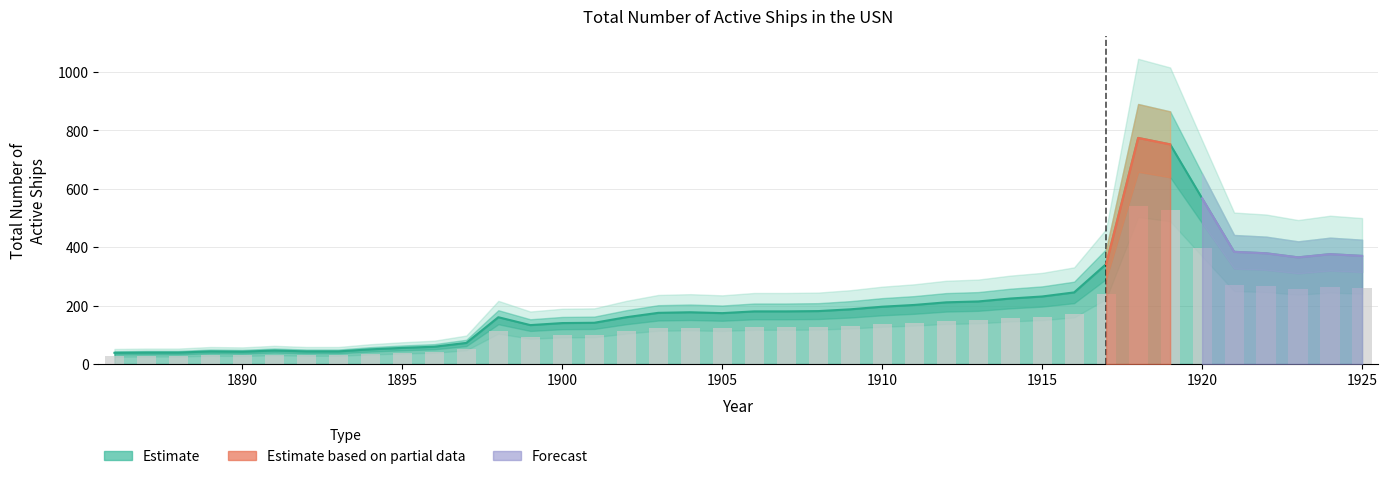

How many data points does each series have?

40